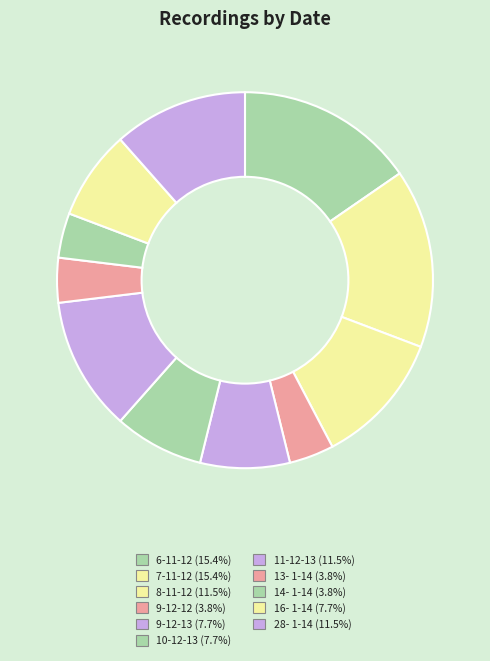

Which has a higher value, 9-12-13 or 9-12-12?

9-12-13